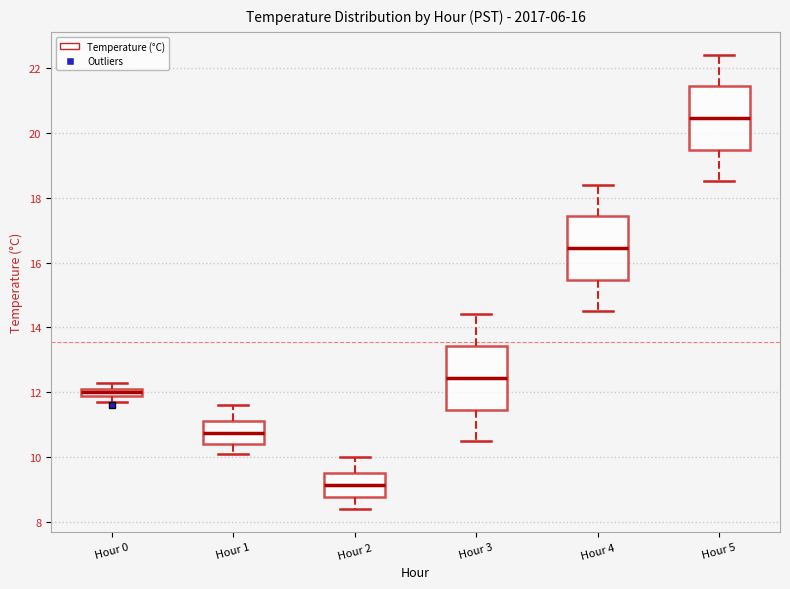

Where does the upper whisker of the box for Hour 5 end on the y-axis? The values are not printed on the chart, so give them approximately, as read against the axis.

22.4